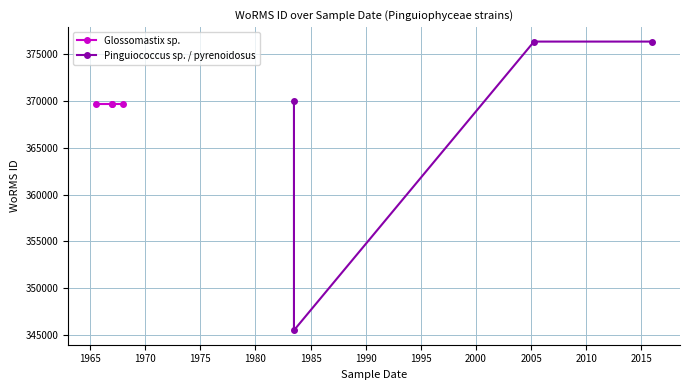

The value of Glossomastix sp. at 1970 is 369688. True or false?

True